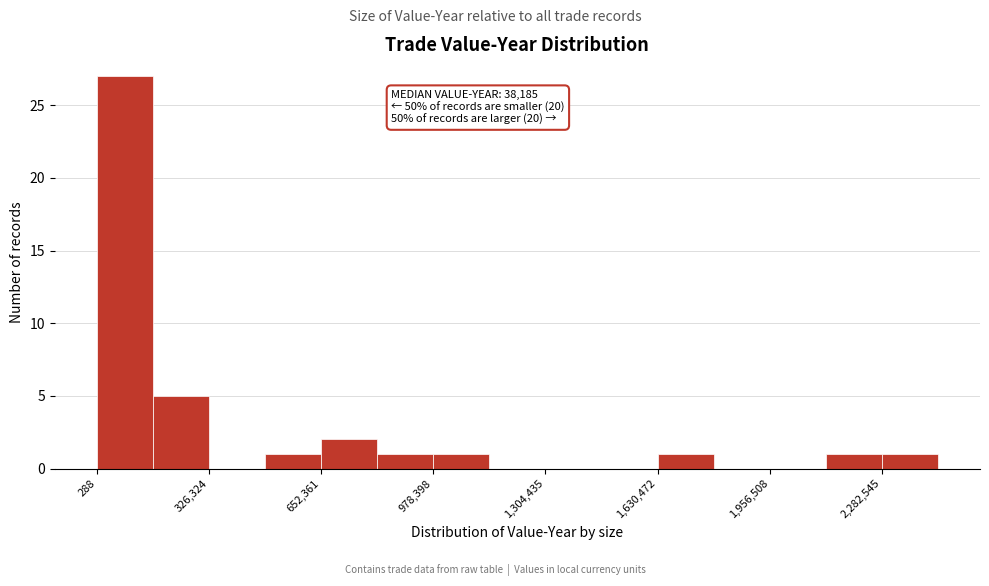

Read against the x-axis, roughly where is the centre of the tallest bar?

100000